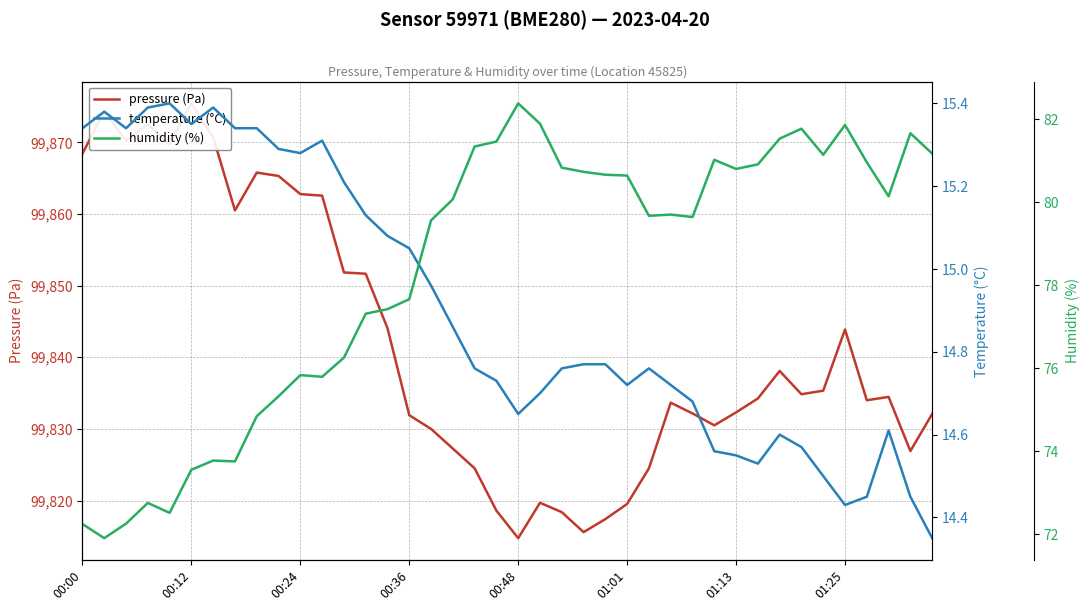

The value of pressure (Pa) at 27 is 99833.7. True or false?

True